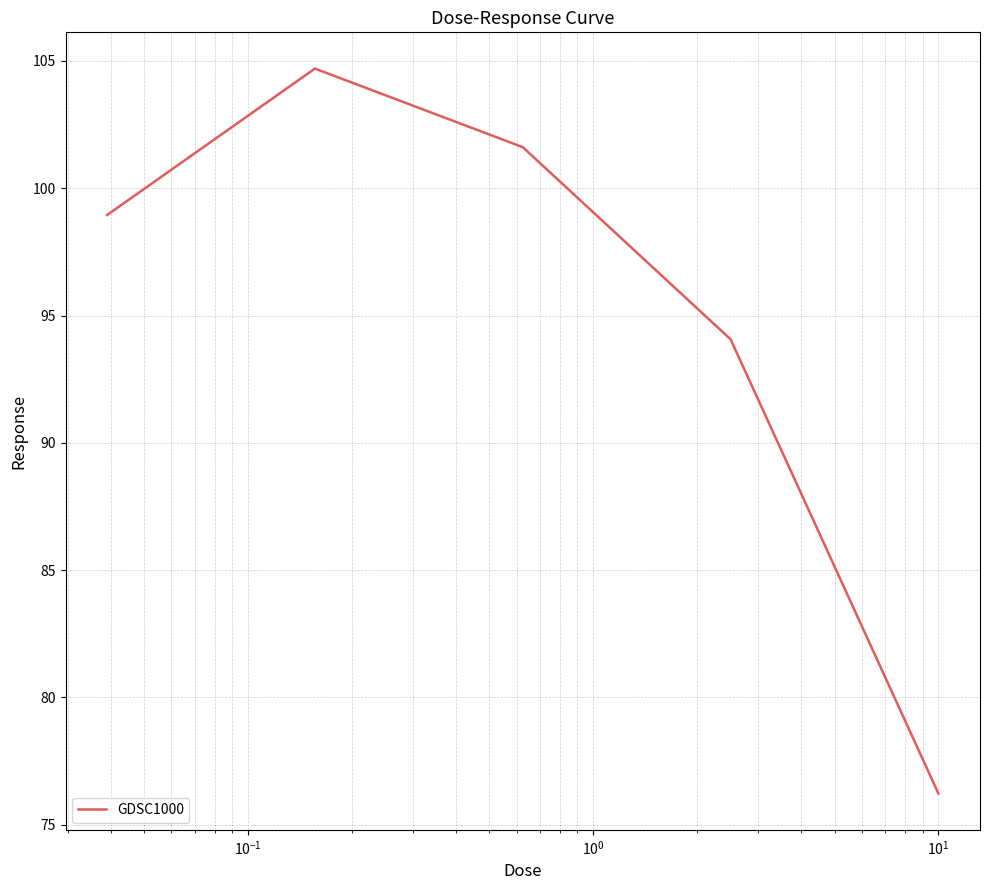

What is the difference between the second highest and second lowest values?

7.5